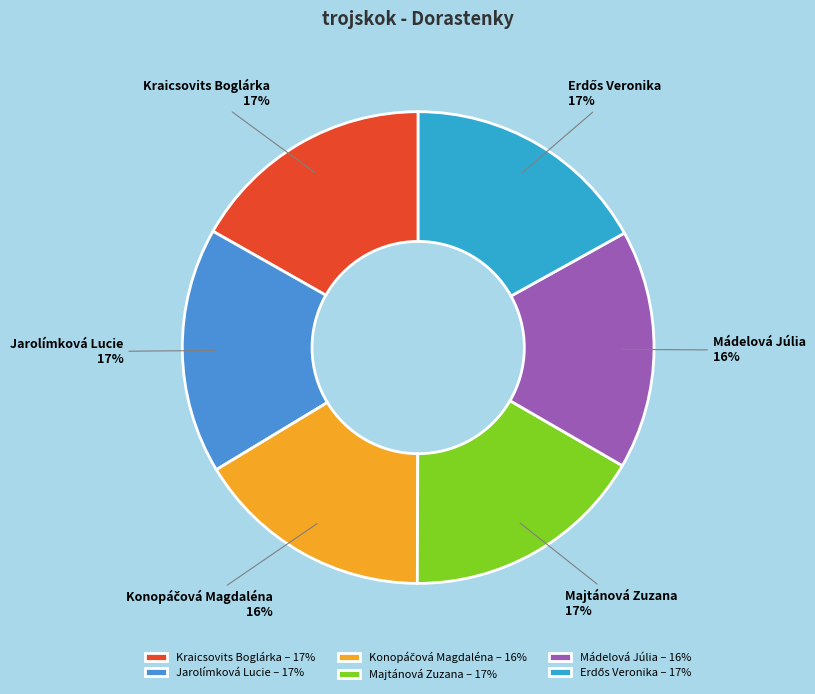

What percentage is the Kraicsovits Boglárka slice, to the nearest percent?

17%